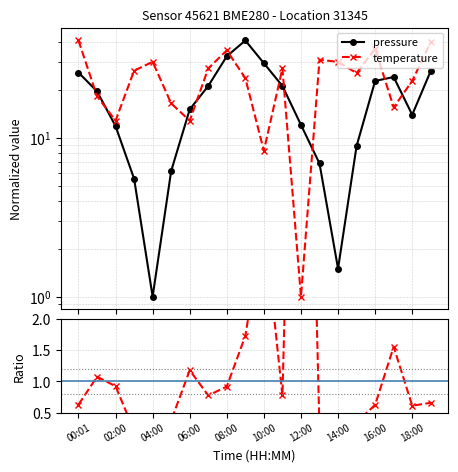

Which series has the largest range (max minus min)?

pressure